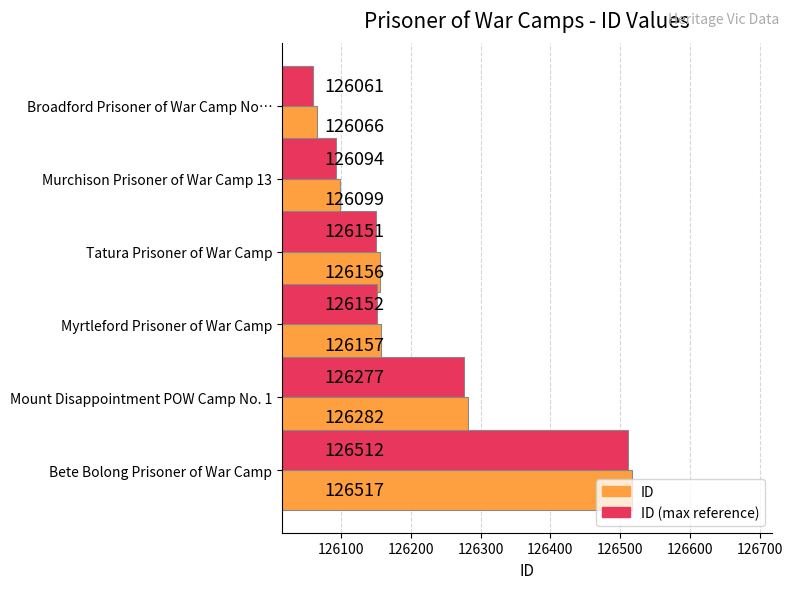

What is the sum of all ID (max reference) values?

757244.0